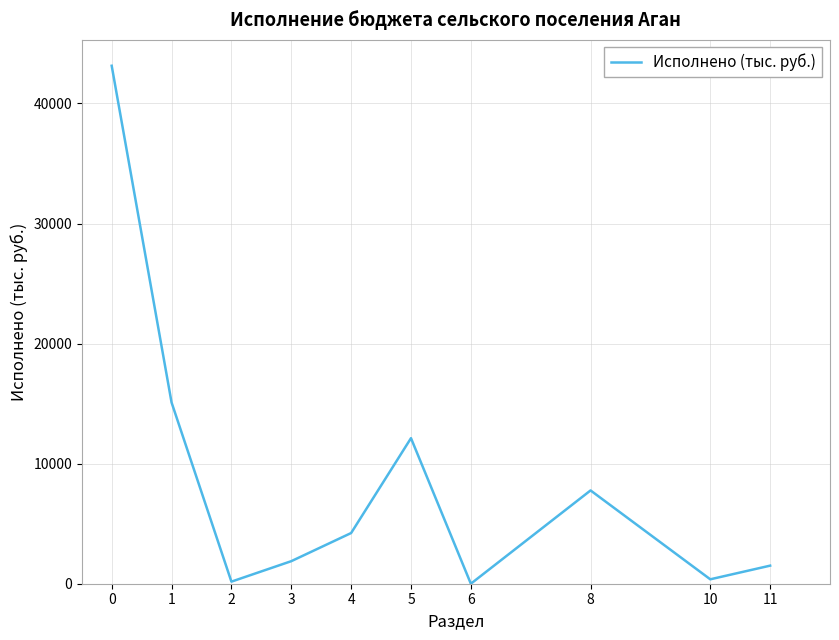

What is the ratio of the value at 4 to the value at 1?

0.3